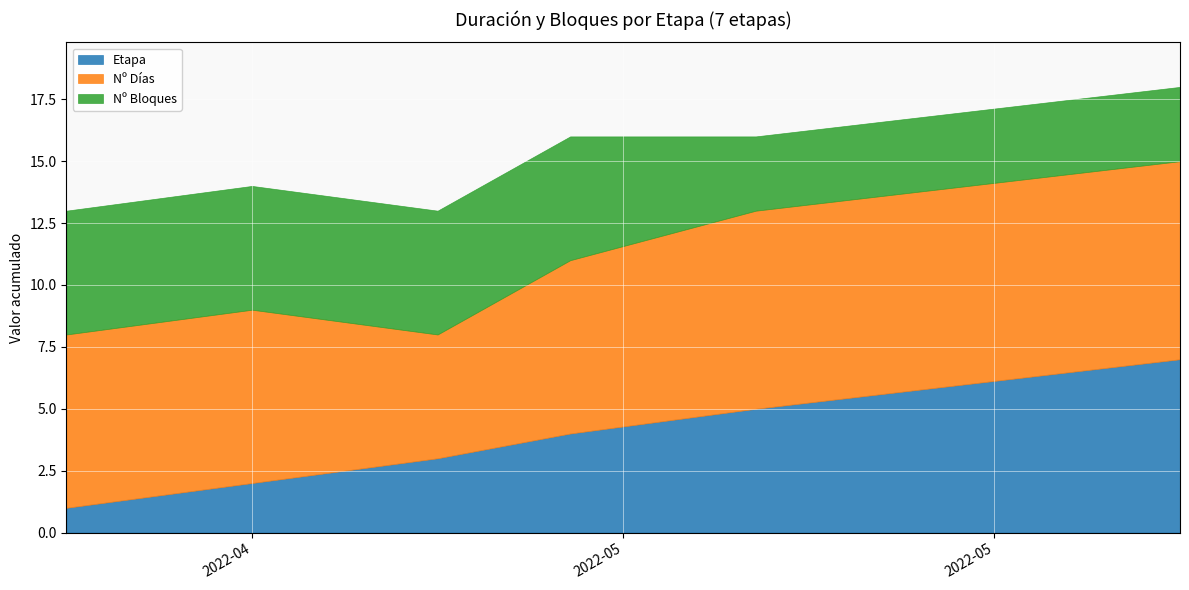

Rank the series by their maximum value, from lowest to highest.

Nº Bloques, Etapa, Nº Días